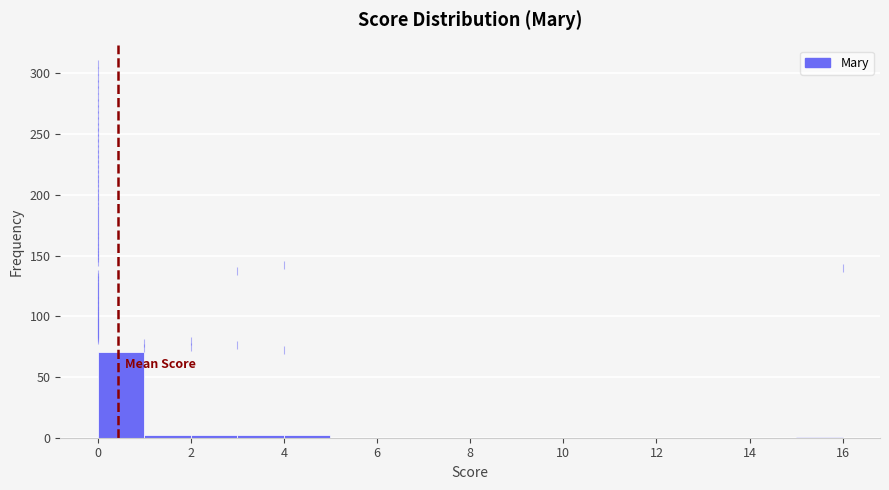

What is the height of the bar covering 0 to 1 on the x-axis? The values are not printed on the chart, so give them approximately, as read against the axis.

70